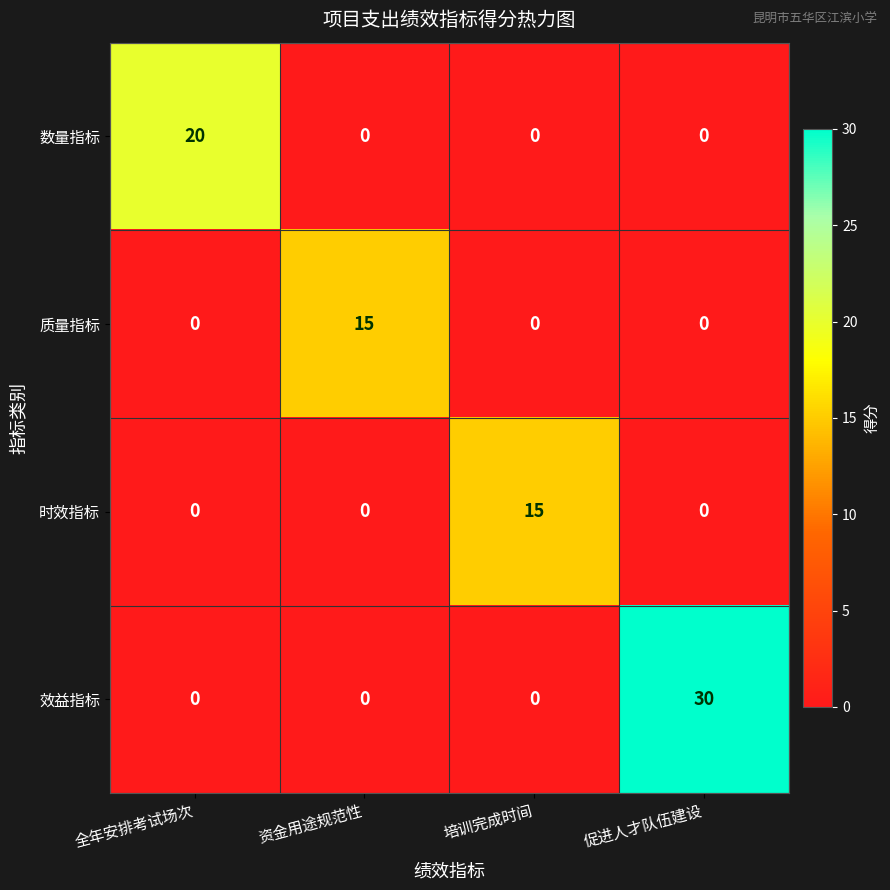

Reading left to right, extract all data points from this chart.

数量指标: 全年安排考试场次=20	资金用途规范性=0	培训完成时间=0	促进人才队伍建设=0
质量指标: 全年安排考试场次=0	资金用途规范性=15	培训完成时间=0	促进人才队伍建设=0
时效指标: 全年安排考试场次=0	资金用途规范性=0	培训完成时间=15	促进人才队伍建设=0
效益指标: 全年安排考试场次=0	资金用途规范性=0	培训完成时间=0	促进人才队伍建设=30